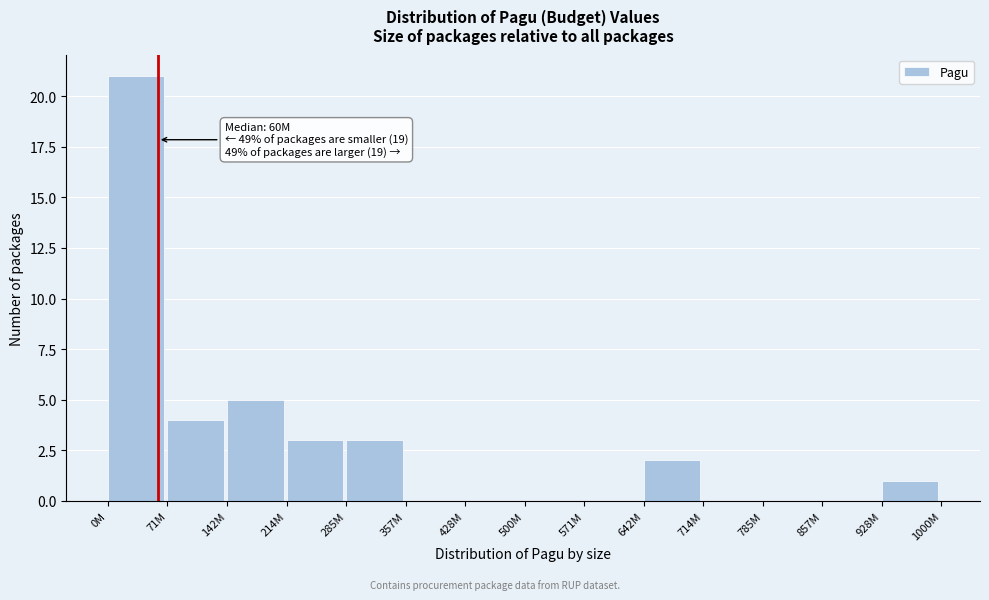

Reading left to right, what are all the values shown in this chart?

0M=21	71M=4	142M=5	214M=3	285M=3	357M=0	428M=0	500M=0	571M=0	642M=2	714M=0	785M=0	857M=0	928M=1